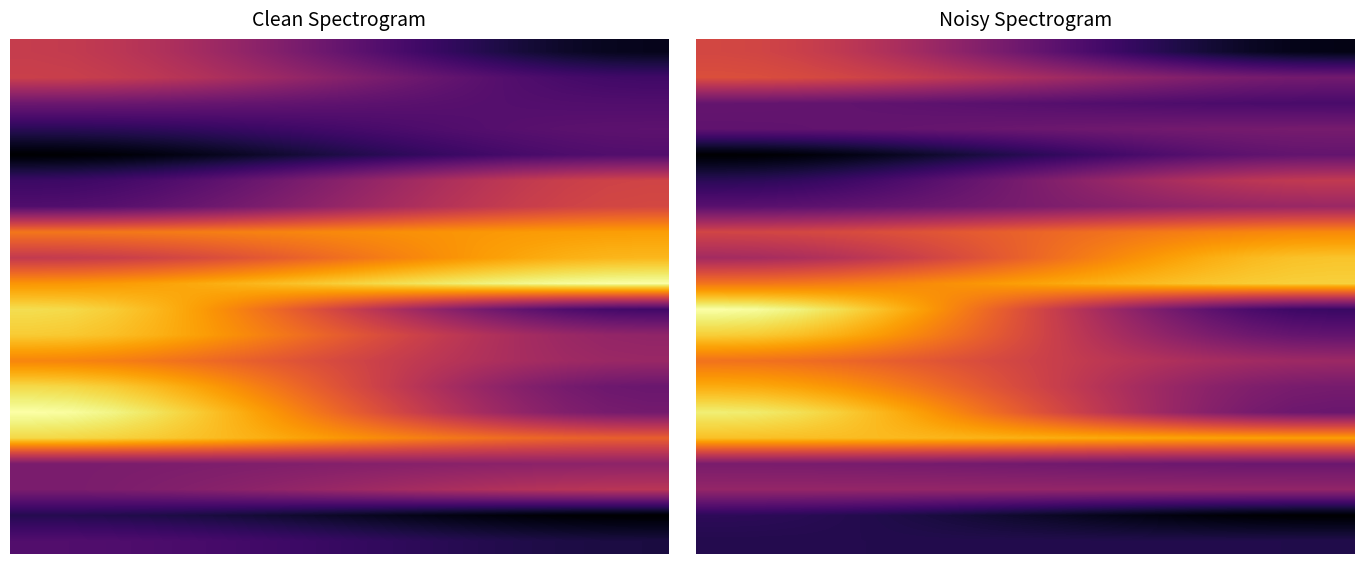

Which category has the lowest value across all series?

15